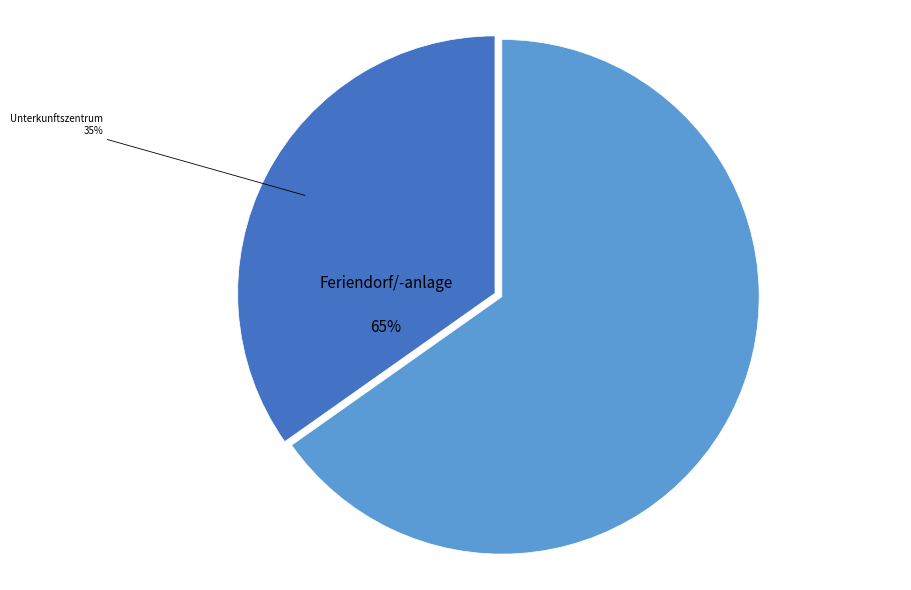

Which has a higher value, Unterkunftszentrum or Unterkunftszentrum?

Unterkunftszentrum